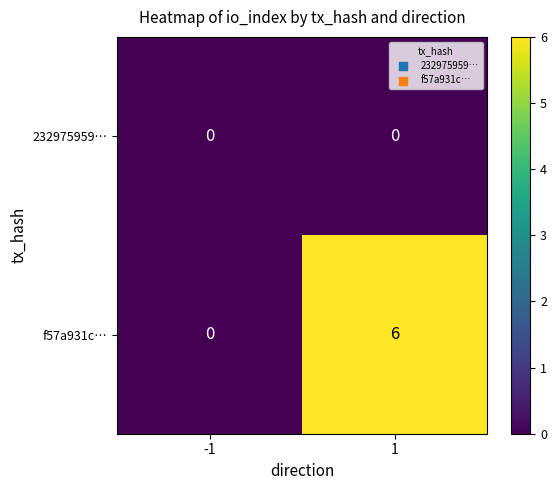

Reading left to right, what are all the values shown in this chart?

232975959…: 0	0
f57a931c…: 0	6